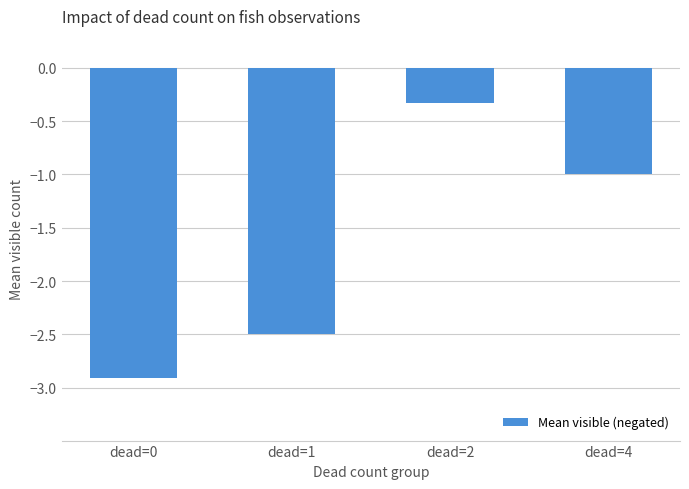

The value at dead=0 is -2.9. True or false?

True